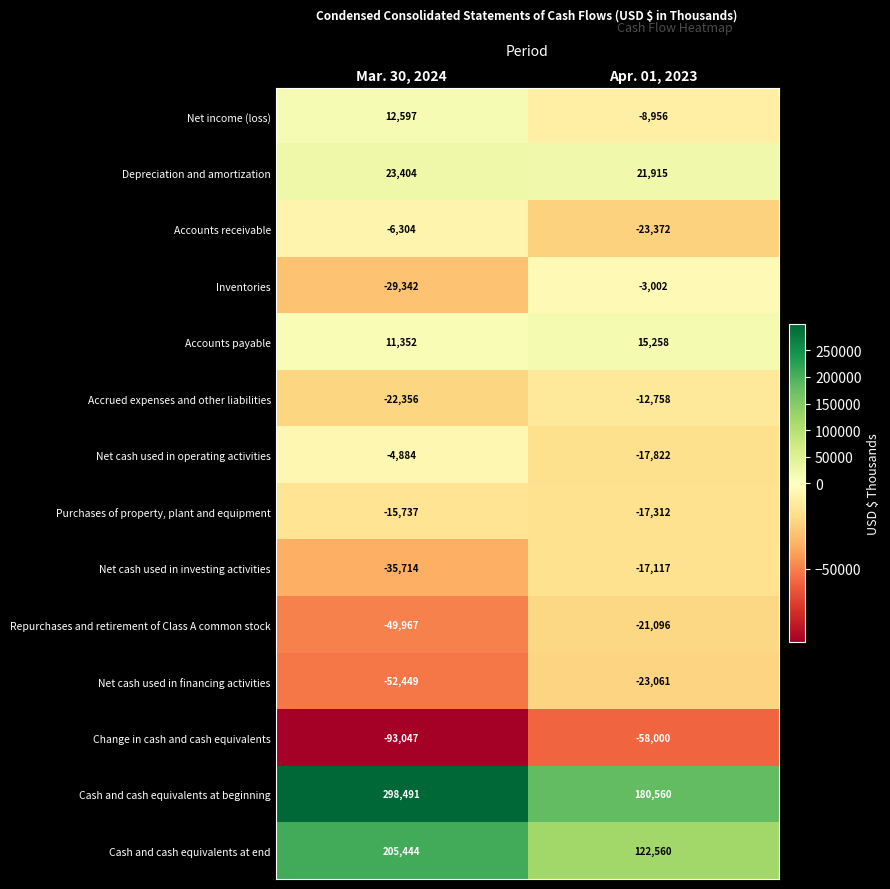

Reading right to left, extract all data points from this chart.

Net income (loss): -8956	12597
Depreciation and amortization: 21915	23404
Accounts receivable: -23372	-6304
Inventories: -3002	-29342
Accounts payable: 15258	11352
Accrued expenses and other liabilities: -12758	-22356
Net cash used in operating activities: -17822	-4884
Purchases of property, plant and equipment: -17312	-15737
Net cash used in investing activities: -17117	-35714
Repurchases and retirement of Class A common stock: -21096	-49967
Net cash used in financing activities: -23061	-52449
Change in cash and cash equivalents: -58000	-93047
Cash and cash equivalents at beginning: 180560	298491
Cash and cash equivalents at end: 122560	205444